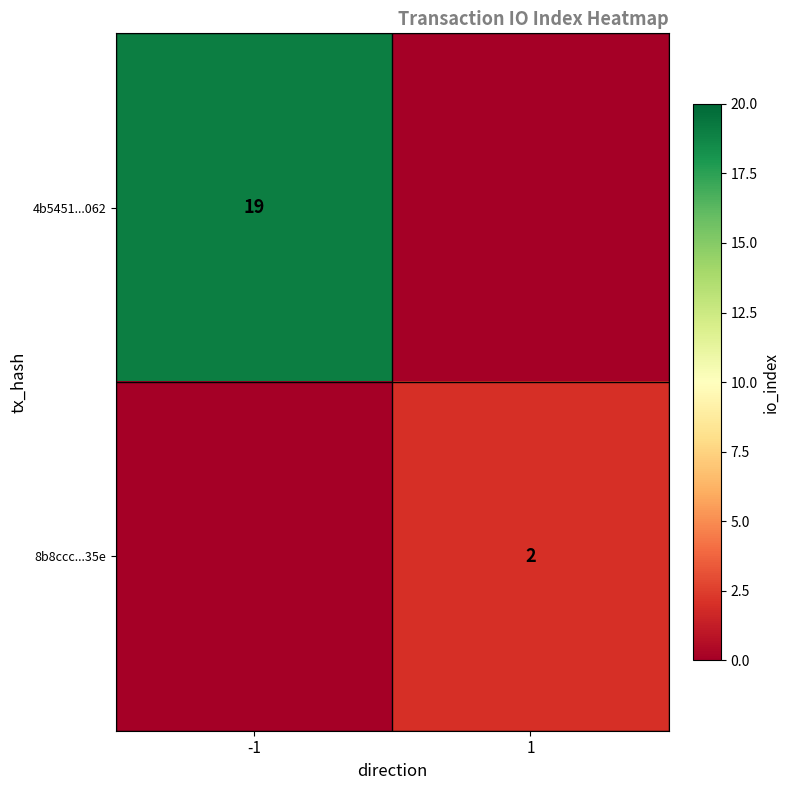

The 4b5451...062 series shows 5 at -1. True or false?

False